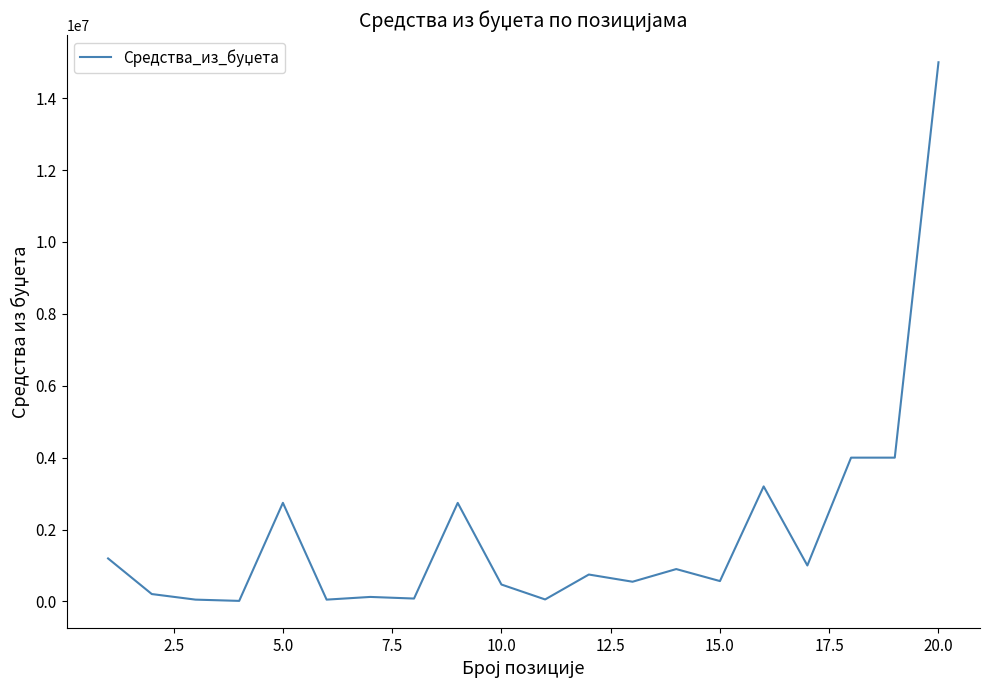

What is the difference between the maximum and minimum values?

14985000